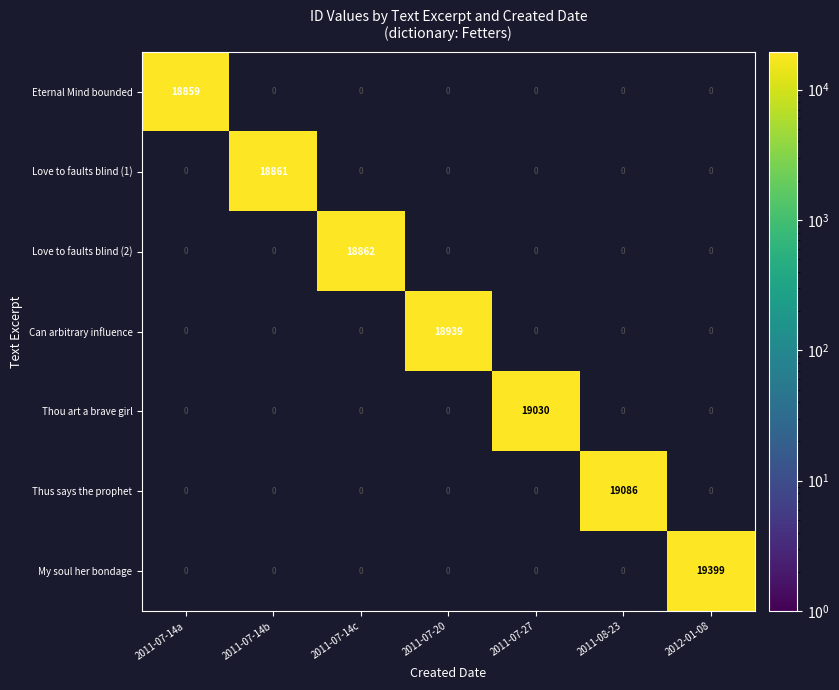

What is the difference between the maximum and minimum values in the Love to faults blind (1) series?

18861